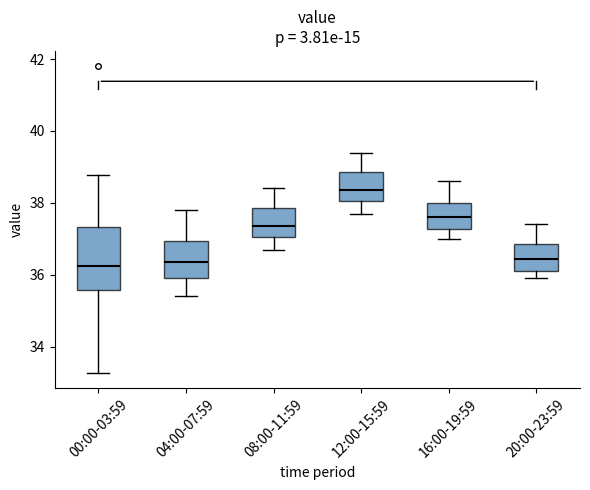

Which box's median line is the highest?

12:00-15:59